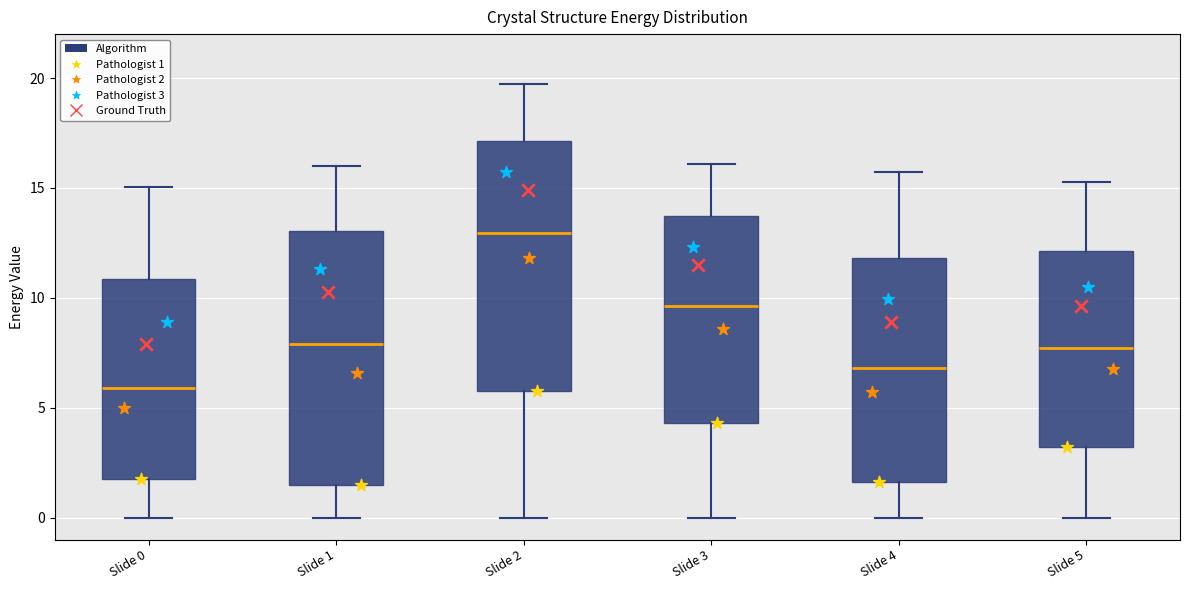

Where does the upper whisker of the box for Slide 2 end on the y-axis? The values are not printed on the chart, so give them approximately, as read against the axis.

19.5